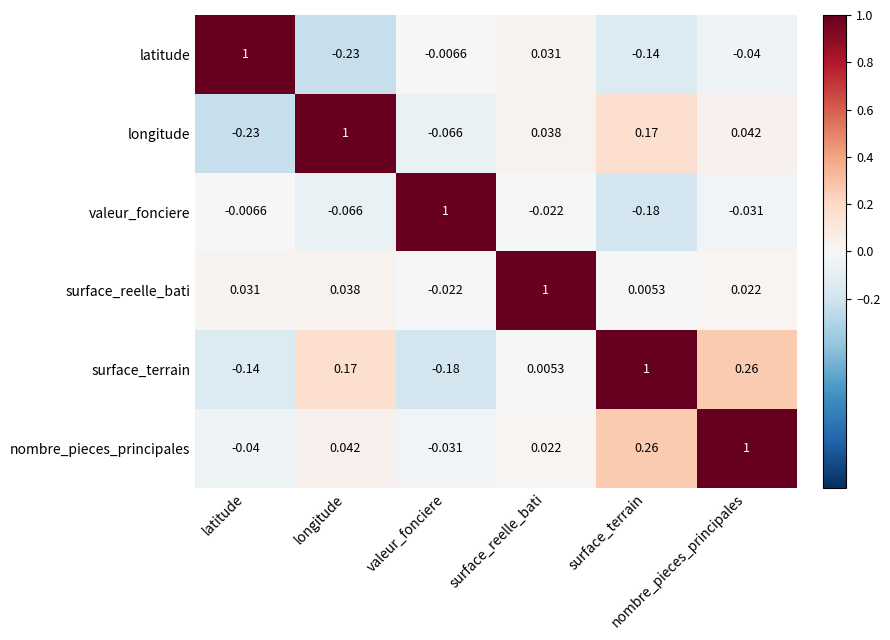

What is the total value across all series at nombre_pieces_principales?

1.3